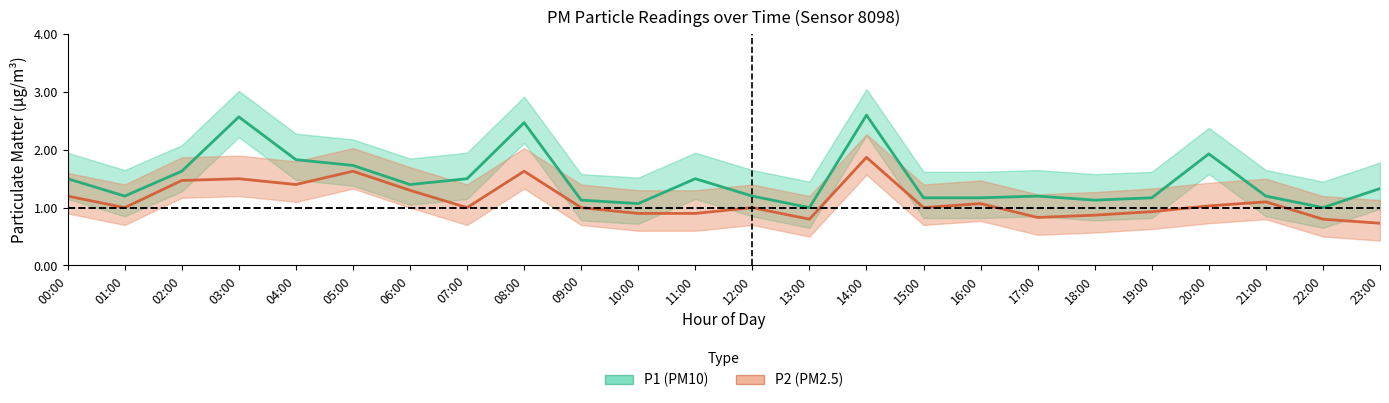

What is the highest value of the P2 series?

1.9